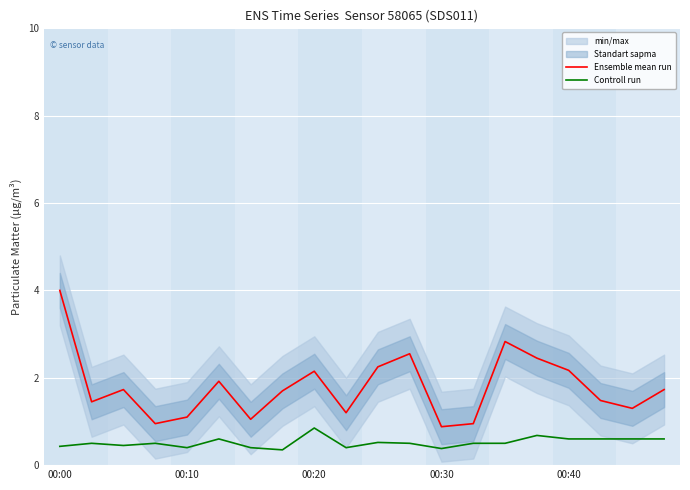

Is it true that Controll run equals 0.4 at 00:10?

True